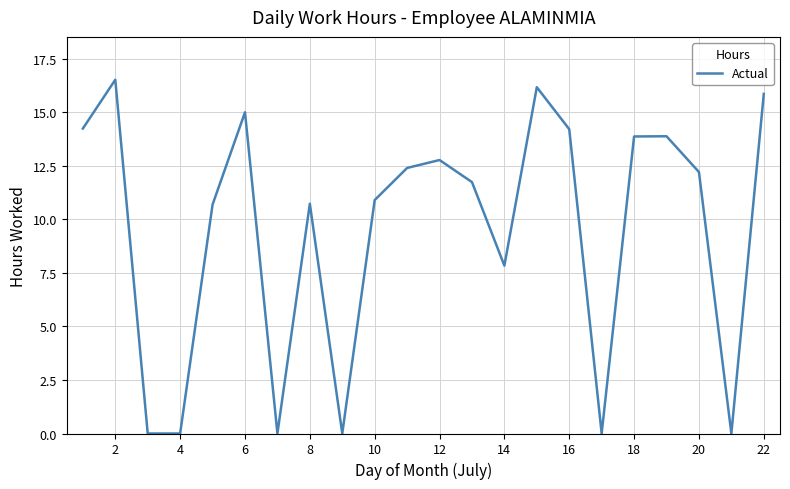

What is the maximum value shown in the chart?

16.5